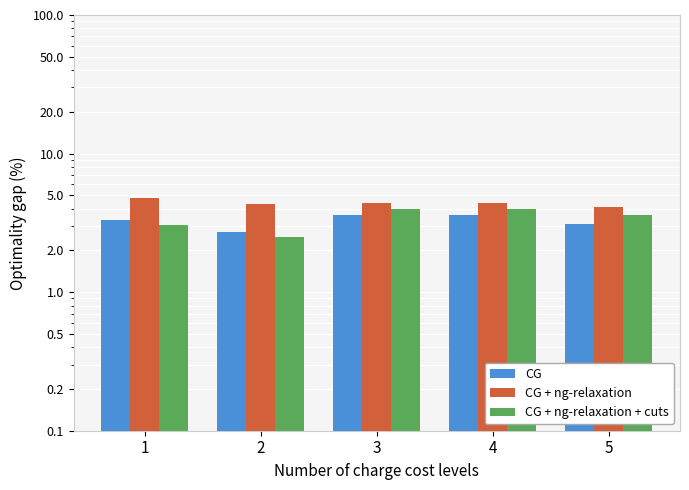

Reading left to right, what are all the values shown in this chart?

CG: 1=3.3	2=2.7	3=3.6	4=3.6	5=3.1
CG + ng-relaxation: 1=4.8	2=4.3	3=4.4	4=4.4	5=4.1
CG + ng-relaxation + cuts: 1=3.0	2=2.5	3=4.0	4=4.0	5=3.6